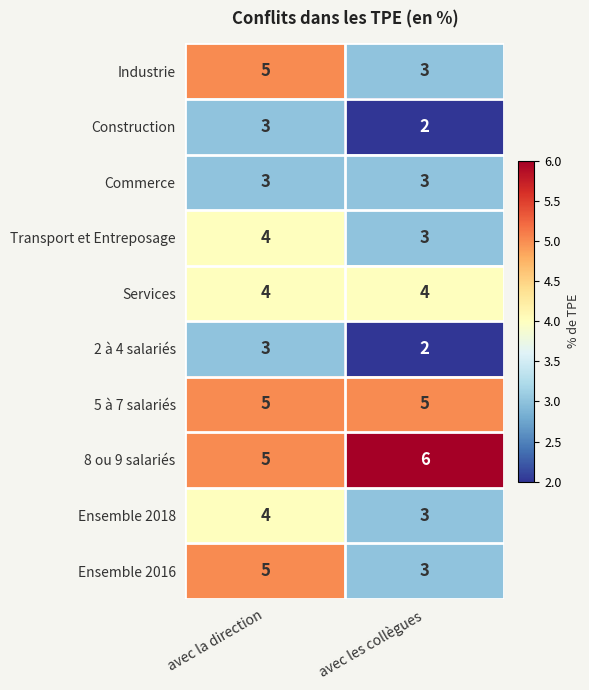

Where is 2 à 4 salariés nearest to the value 2?

avec les collègues